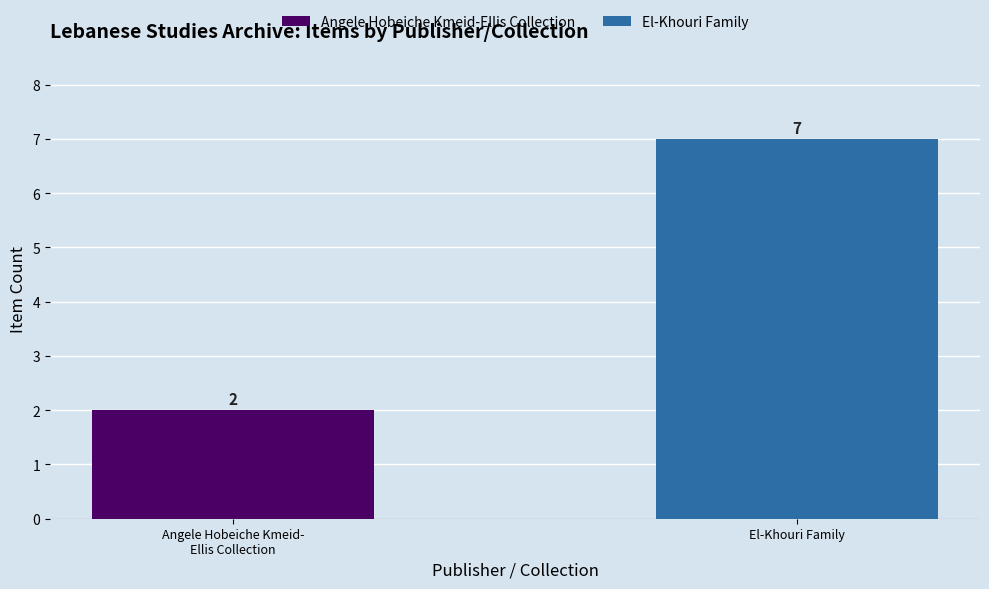

Rank the categories by value from highest to lowest.

El-Khouri Family, Angele Hobeiche Kmeid-
Ellis Collection